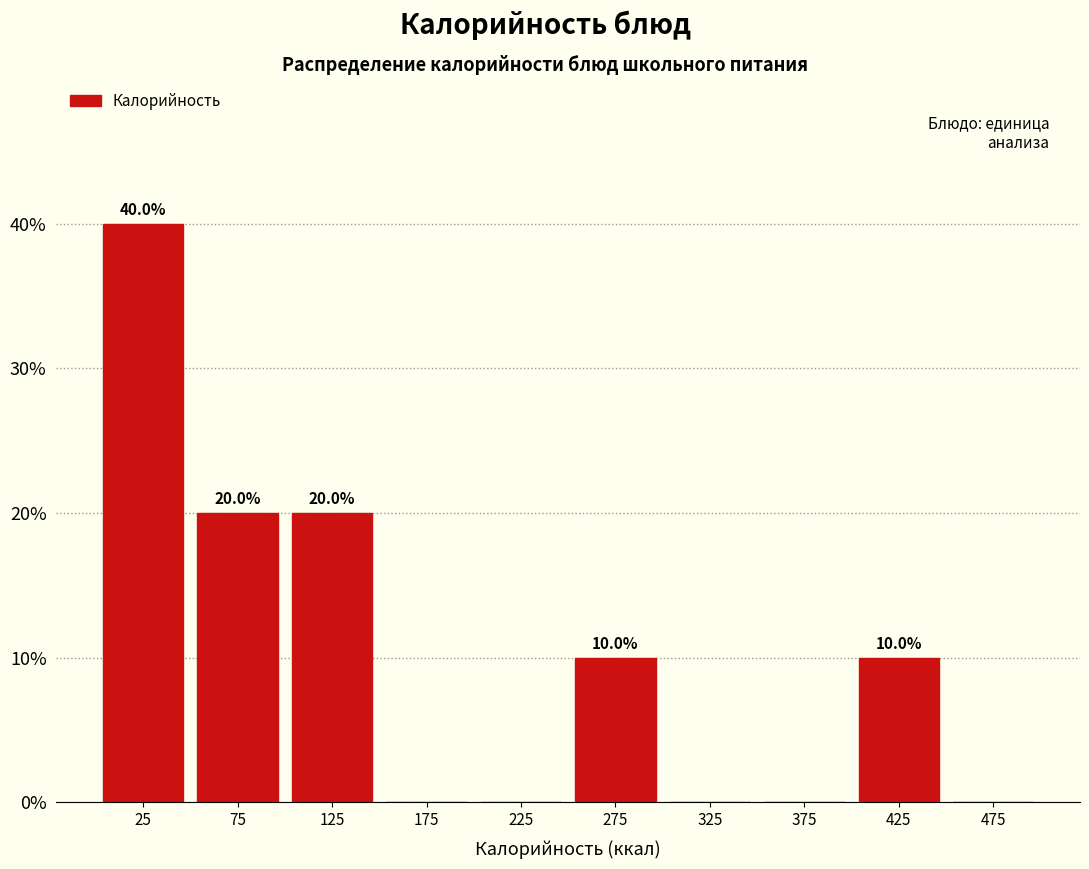

Which range on the x-axis has the tallest bar?

0 to 50